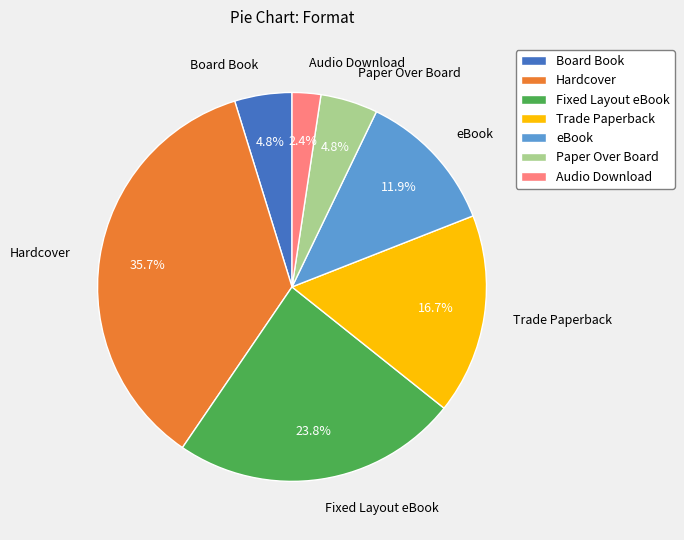

Is the sum of eBook and Fixed Layout eBook greater than half?

No